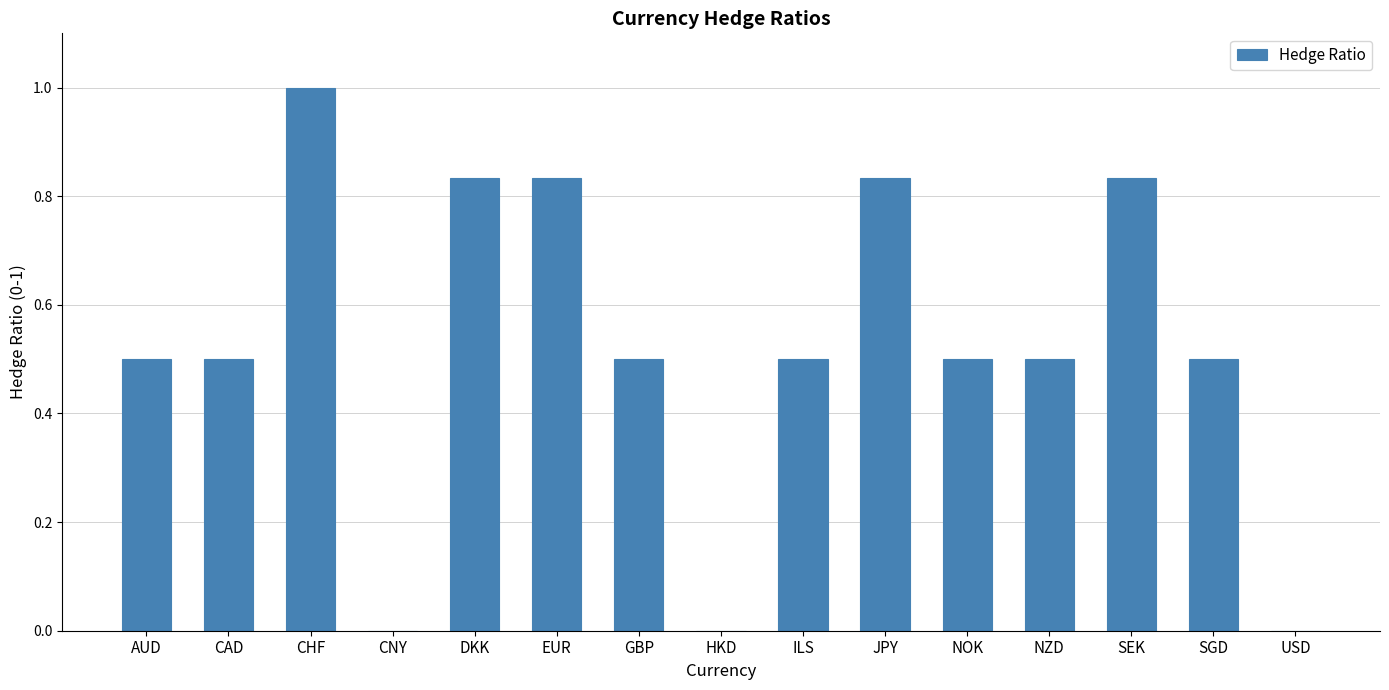

Which has a higher value, USD or JPY?

JPY